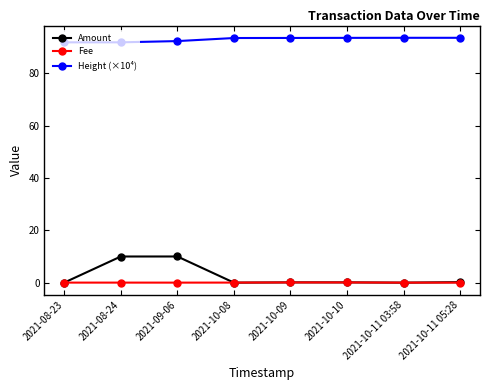

What is the total value across all series at 2021-10-11 03:58?

93.7